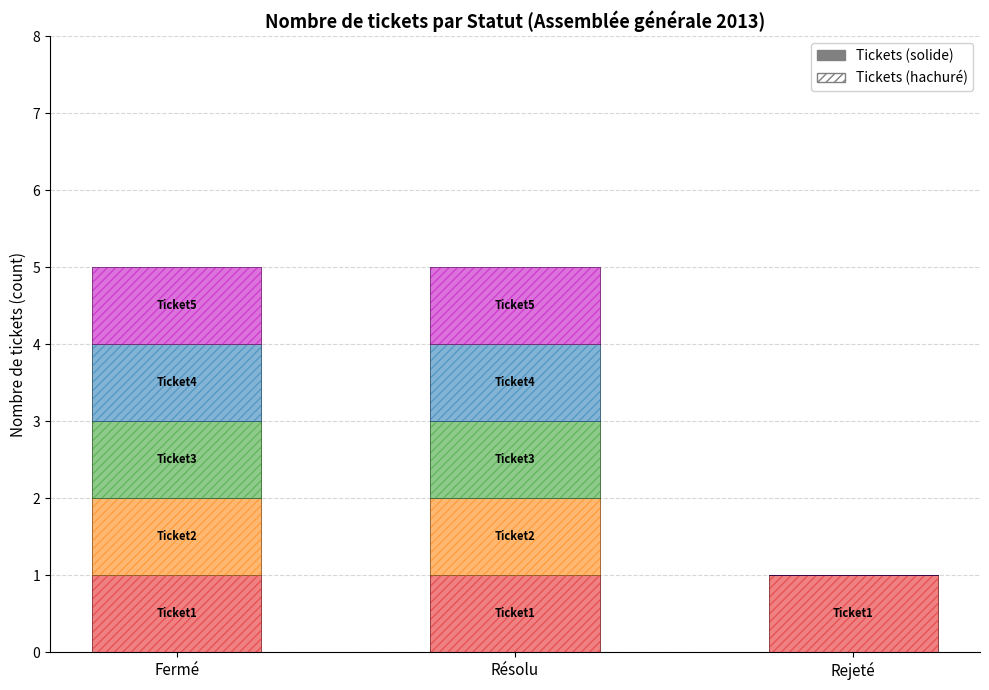

Rank the series by their maximum value, from lowest to highest.

Ticket1, Ticket2, Ticket3, Ticket4, Ticket5